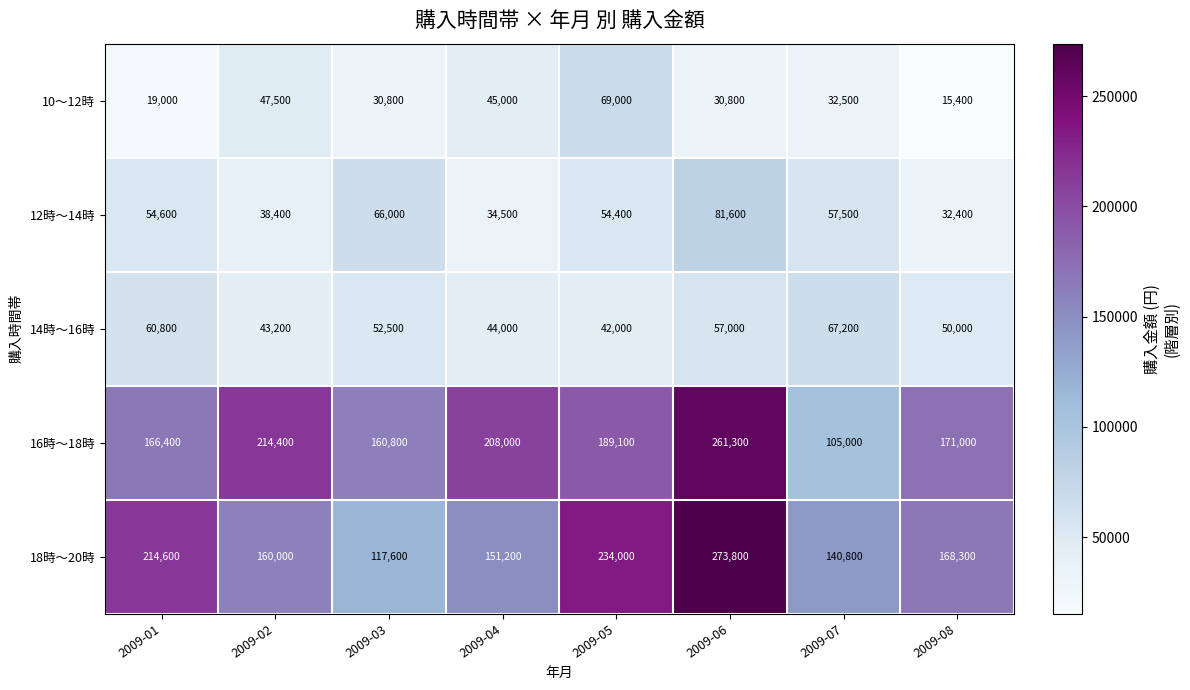

What is the sum of the 10～12時 values at 2009-08 and 2009-04?

60400